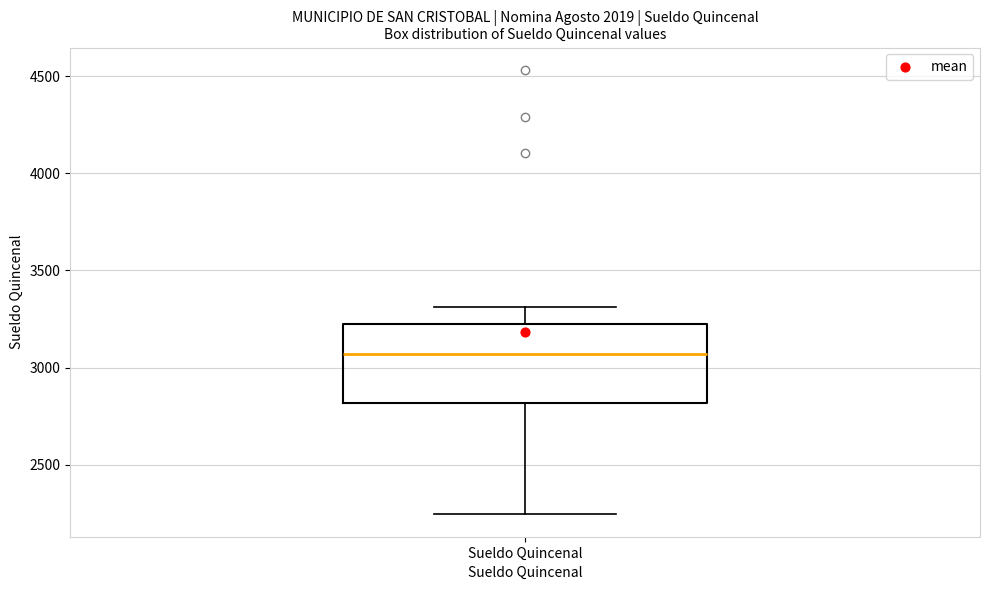

Where is the upper edge of the box for Sueldo Quincenal on the y-axis? The values are not printed on the chart, so give them approximately, as read against the axis.

3250